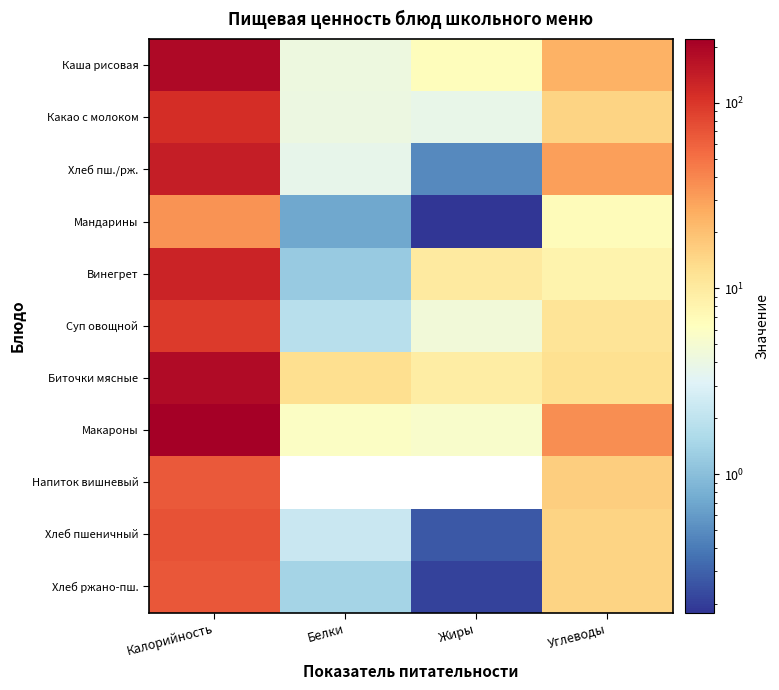

Between Калорийность and Углеводы, which is larger?

Калорийность